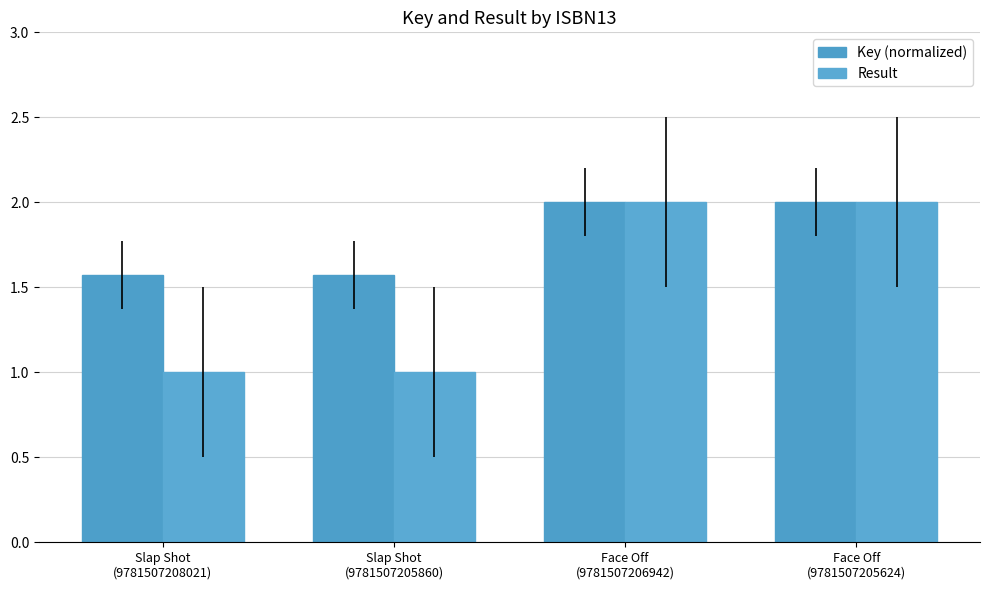

What is the approximate value of Key (normalized) at Face Off
(9781507206942)?

2.0